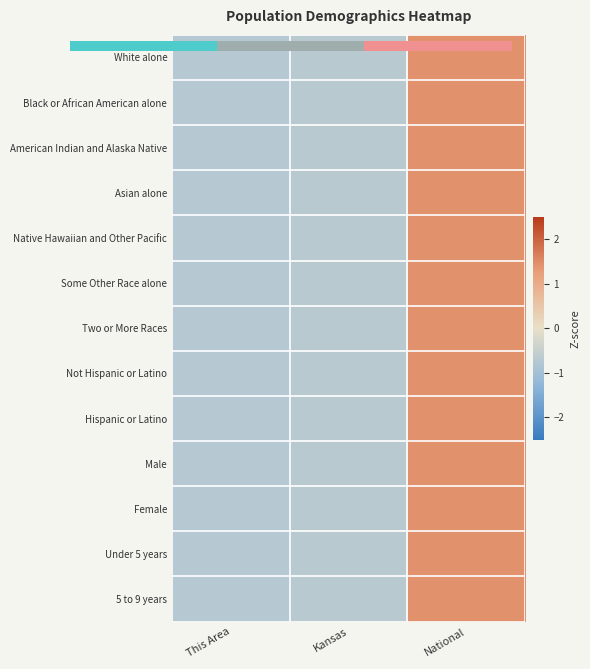

List the series in order of their peak value, lowest first.

0.0, Under 5 years, 5 to 9 years, Not Hispanic or Latino, American Indian and Alaska Native, Two or More Races, Male, Female, Hispanic or Latino, Some Other Race alone, Asian alone, Black or African American alone, Native Hawaiian and Other Pacific